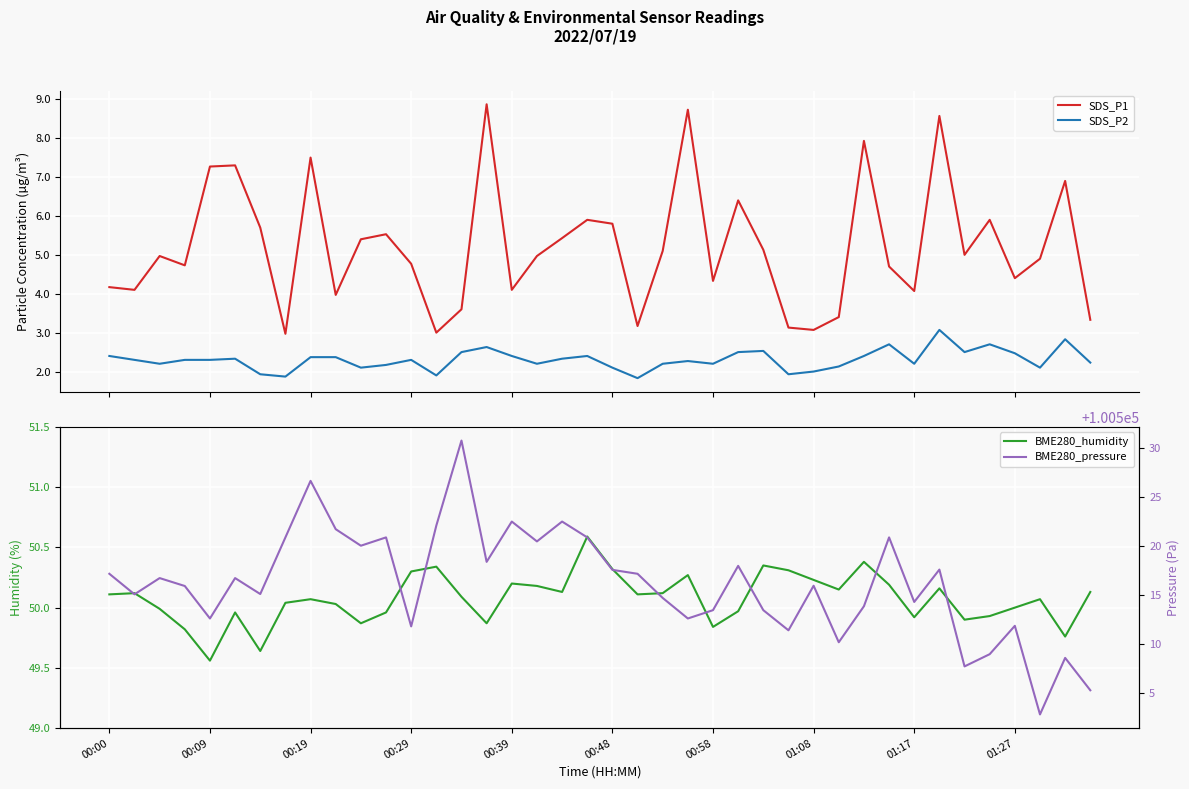

True or false: SDS_P2 and SDS_P1 intersect in this chart.

False